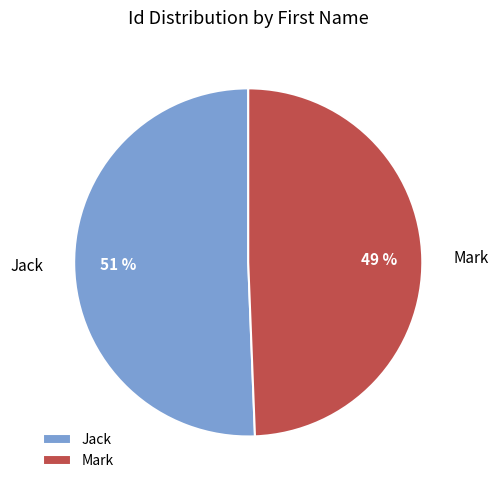

How many slices are in this pie chart?

2